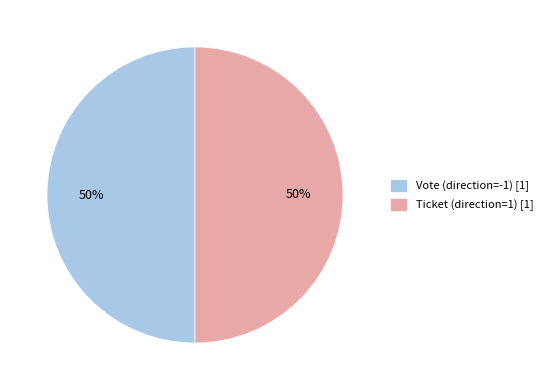

Is it true that Ticket (direction=1) [1] is 62% of the pie?

False